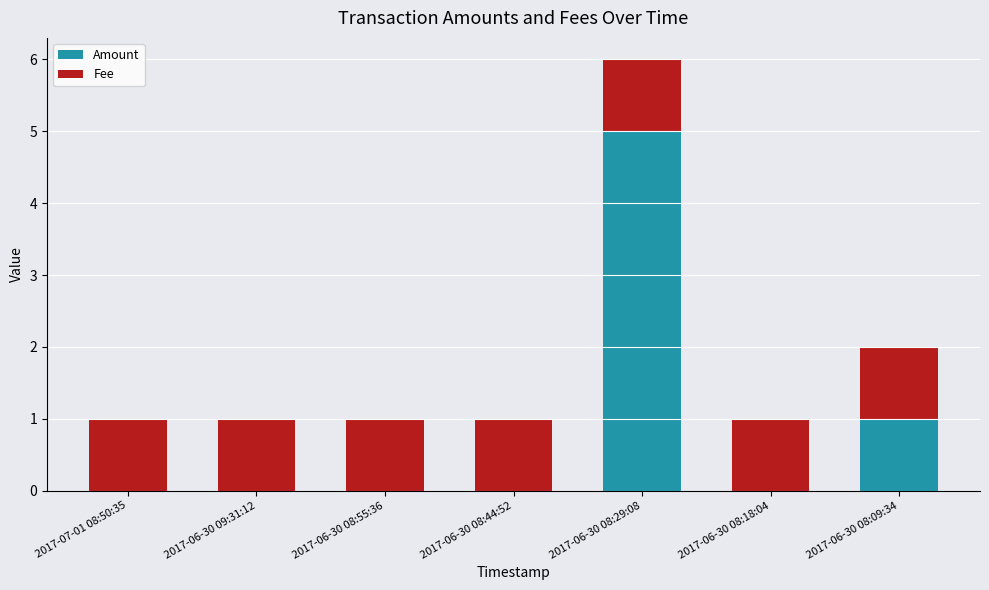

Reading left to right, transcribe the values for Amount.

2017-07-01 08:50:35=0	2017-06-30 09:31:12=0	2017-06-30 08:55:36=0	2017-06-30 08:44:52=0	2017-06-30 08:29:08=5	2017-06-30 08:18:04=0	2017-06-30 08:09:34=1